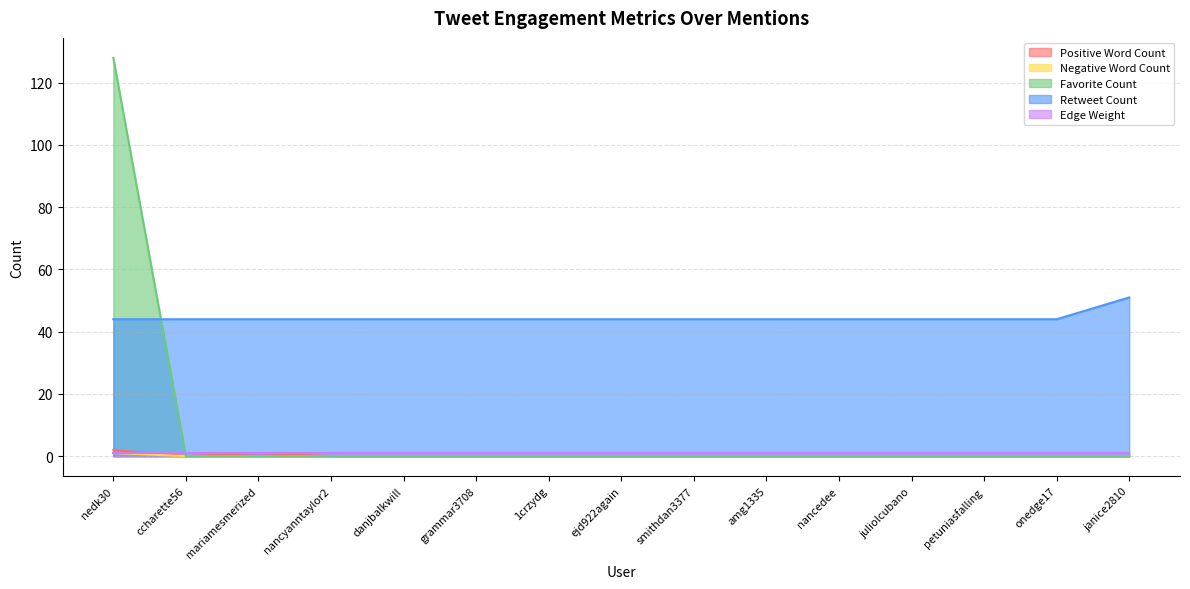

True or false: Positive Word Count and Negative Word Count cross at least once.

False